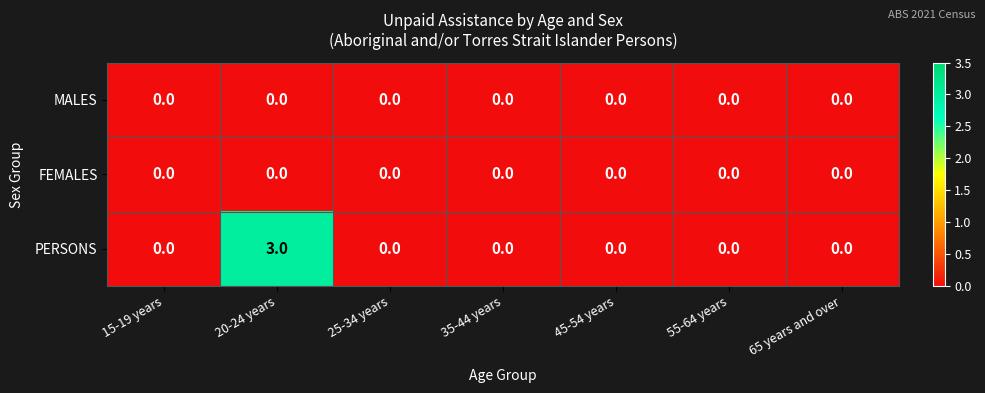

The FEMALES series shows 0 at 55-64 years. True or false?

True